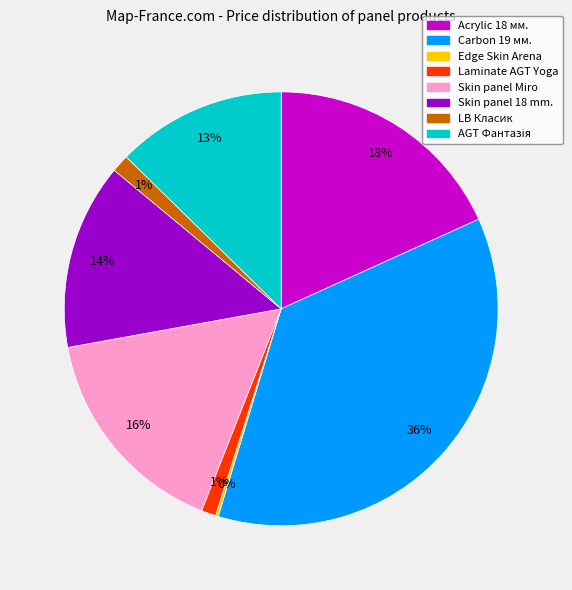

To the nearest percent, what is the combined percentage of Carbon 19 мм. and Acrylic 18 мм.?

55%